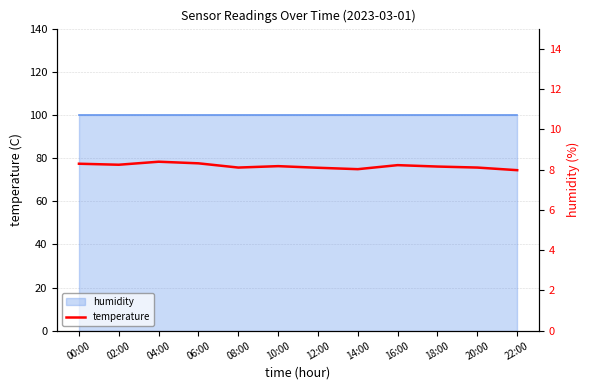

What is the difference between the values at 04:00 and 02:00?

0.2